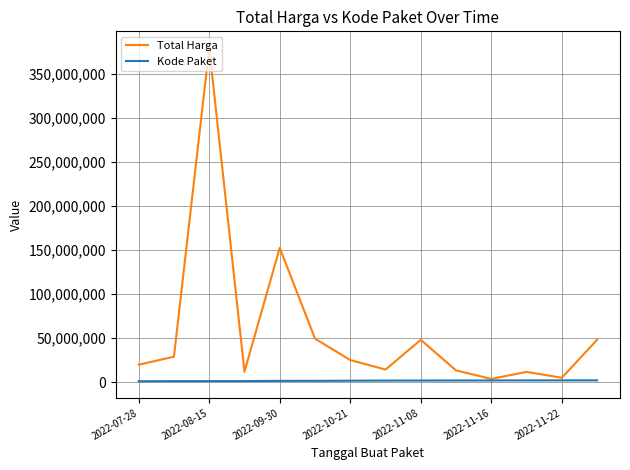

What is the average value of the Total Harga series?

58001429